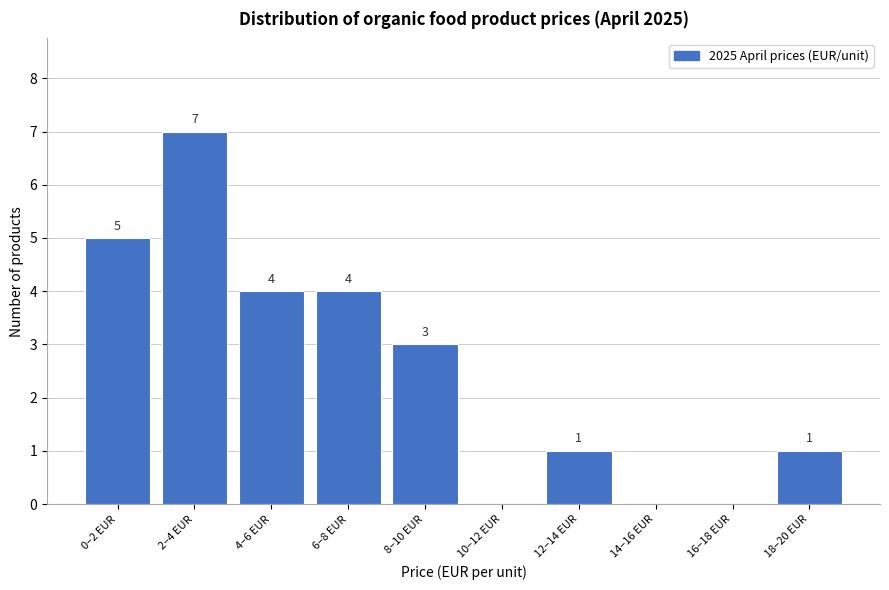

Reading left to right, extract all data points from this chart.

0–2 EUR=5	2–4 EUR=7	4–6 EUR=4	6–8 EUR=4	8–10 EUR=3	10–12 EUR=0	12–14 EUR=1	14–16 EUR=0	16–18 EUR=0	18–20 EUR=1